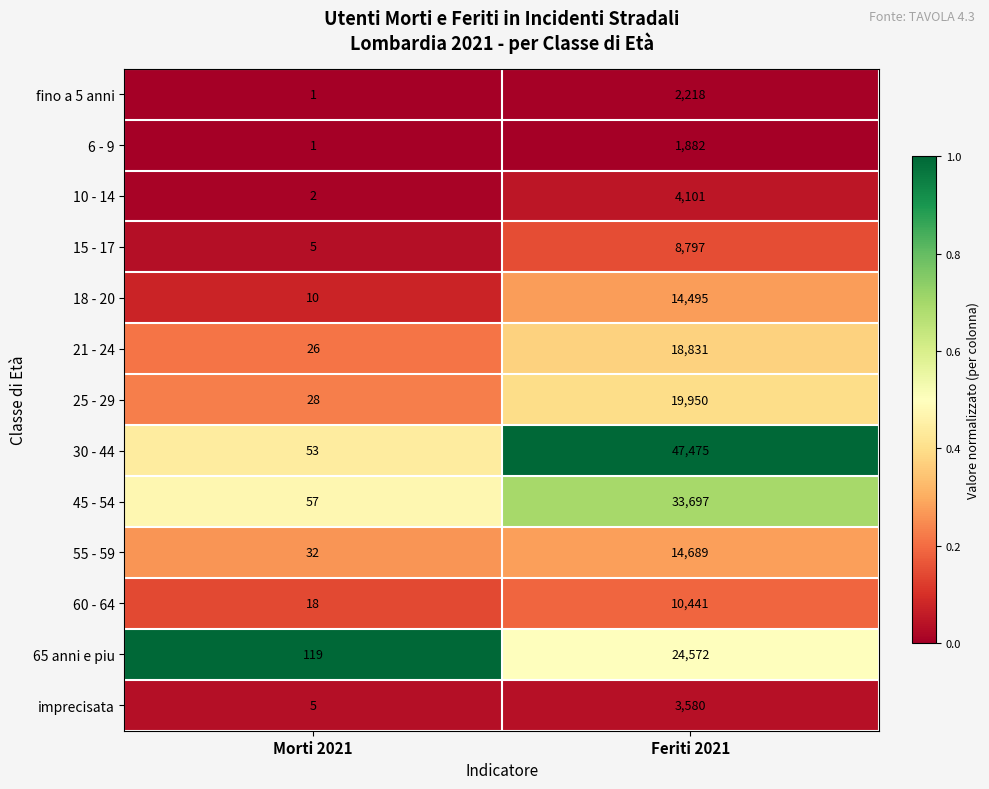

List the series in order of their peak value, highest first.

30 - 44, 45 - 54, 65 anni e piu, 25 - 29, 21 - 24, 55 - 59, 18 - 20, 60 - 64, 15 - 17, 10 - 14, imprecisata, fino a 5 anni, 6 - 9